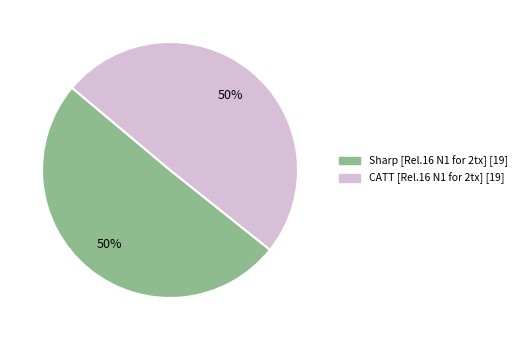

What is the ratio of the value at Sharp to the value at CATT?

1.0